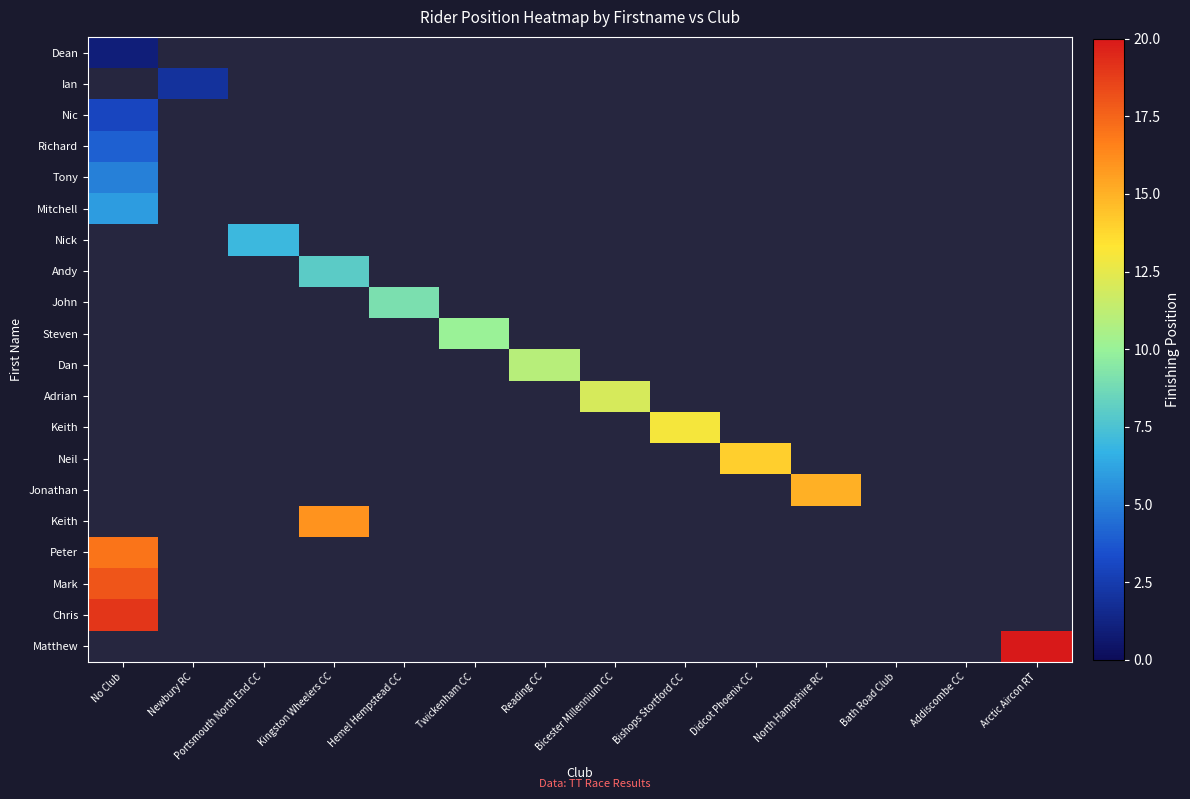

How many distinct data groups are displayed?

20